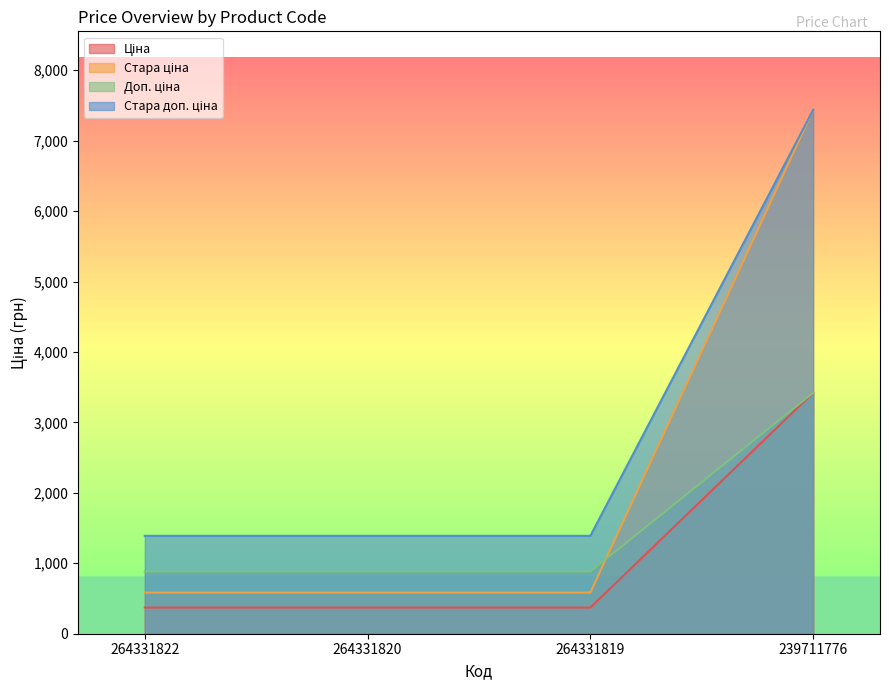

What is the spread (max minus min) of values at 239711776?

4015.5